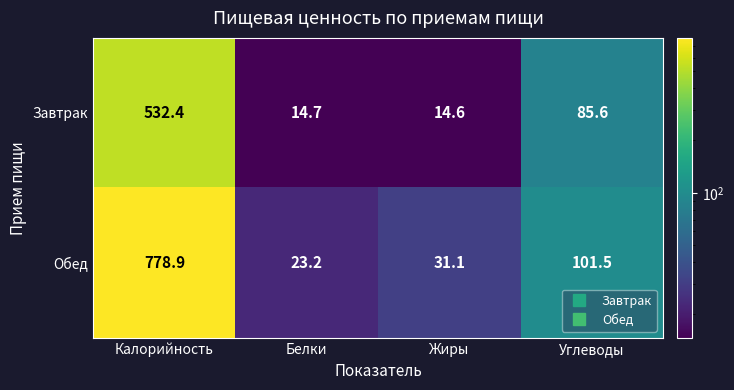

The Завтрак series shows 14.7 at Белки. True or false?

True